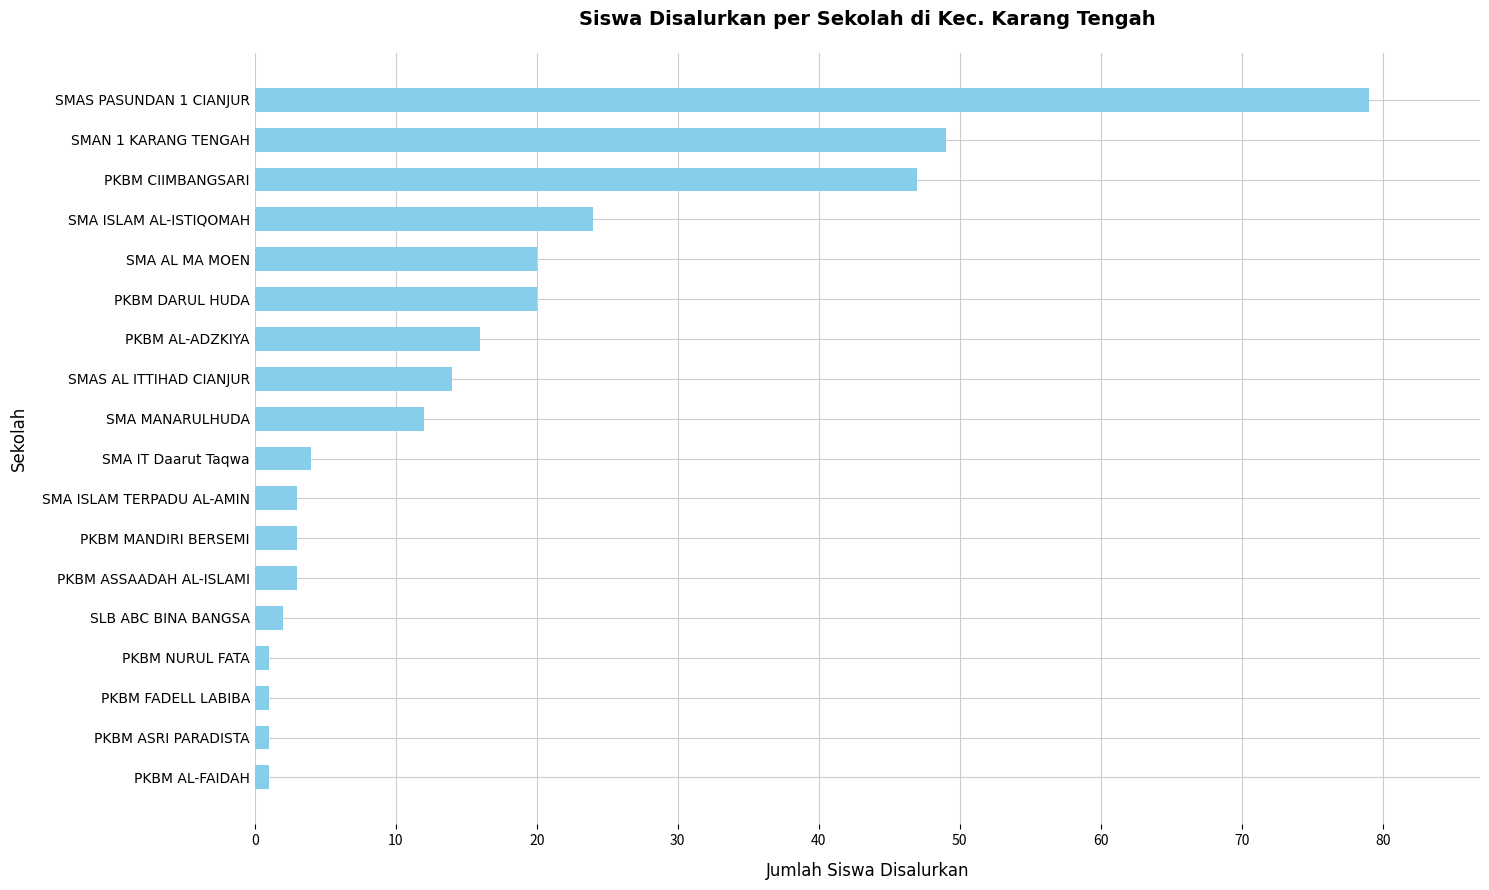

The chart shows a value of 12 at SMA MANARULHUDA. True or false?

True